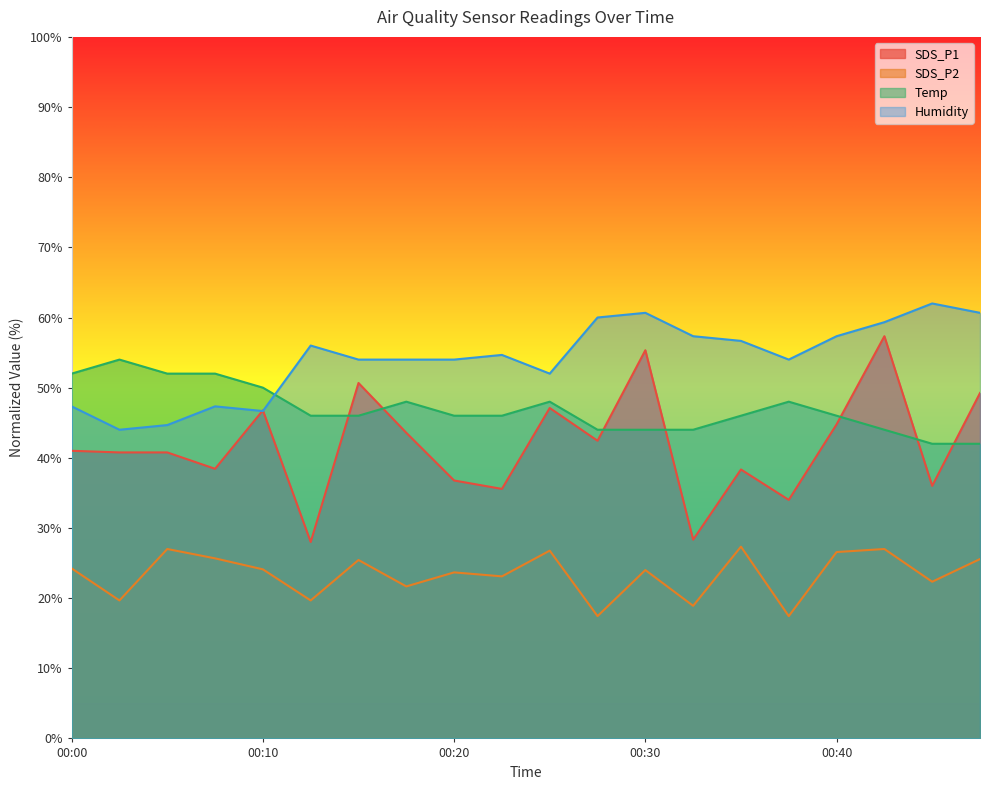

List the series in order of their peak value, highest first.

Humidity, SDS_P1, Temp, SDS_P2